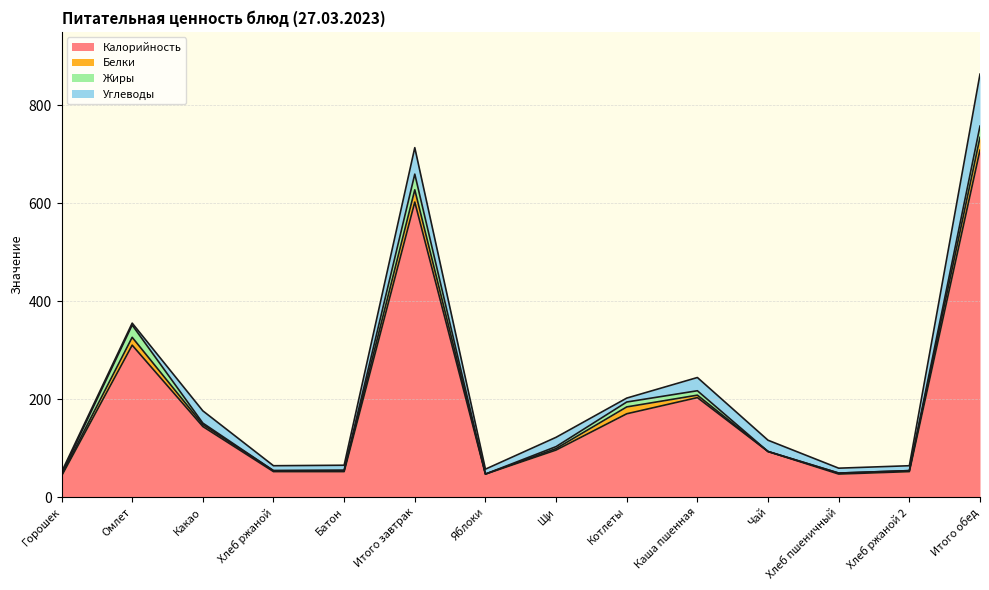

At which label does Углеводы reach its minimum?

Горошек